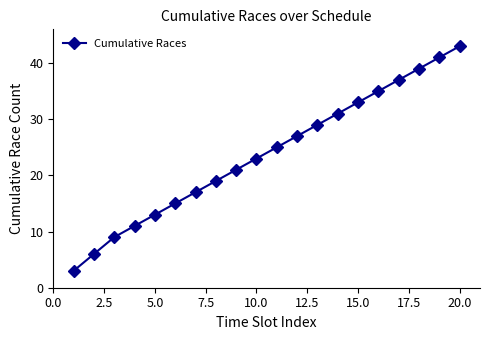

How many categories are shown in the chart?

20